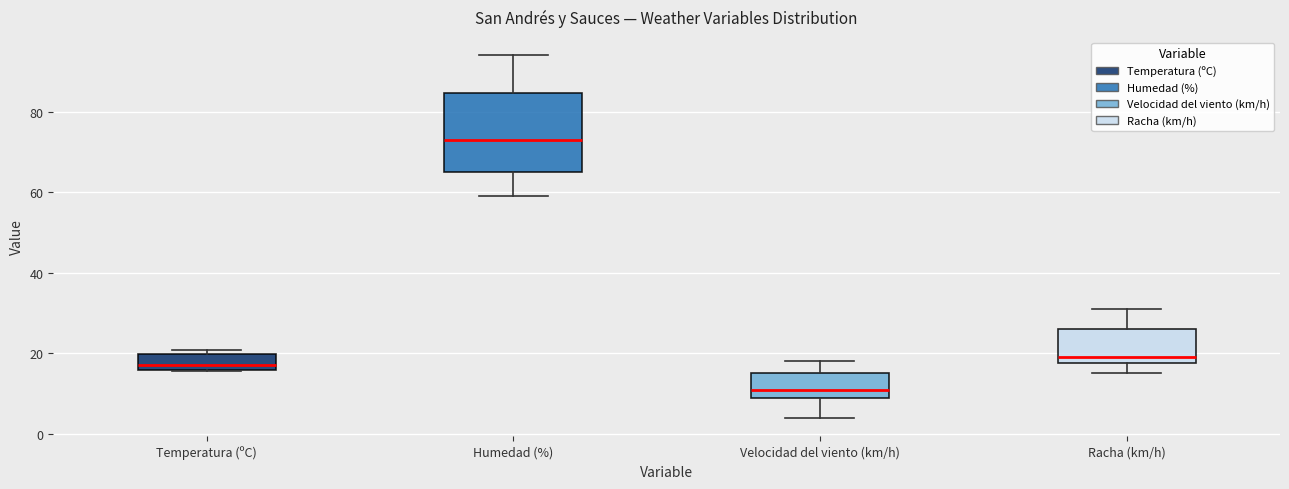

Which box is the tallest, from its lower edge to its upper edge?

Humedad (%)